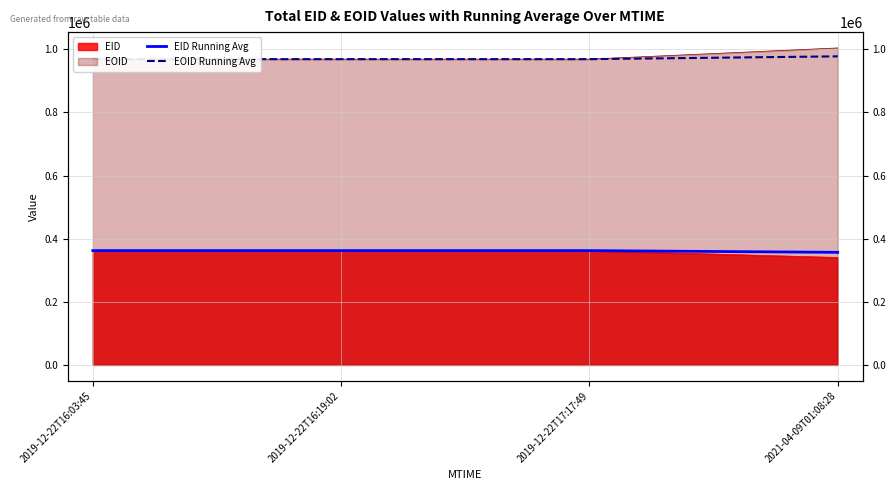

At how many categories does at least one series exceed 905975?

4